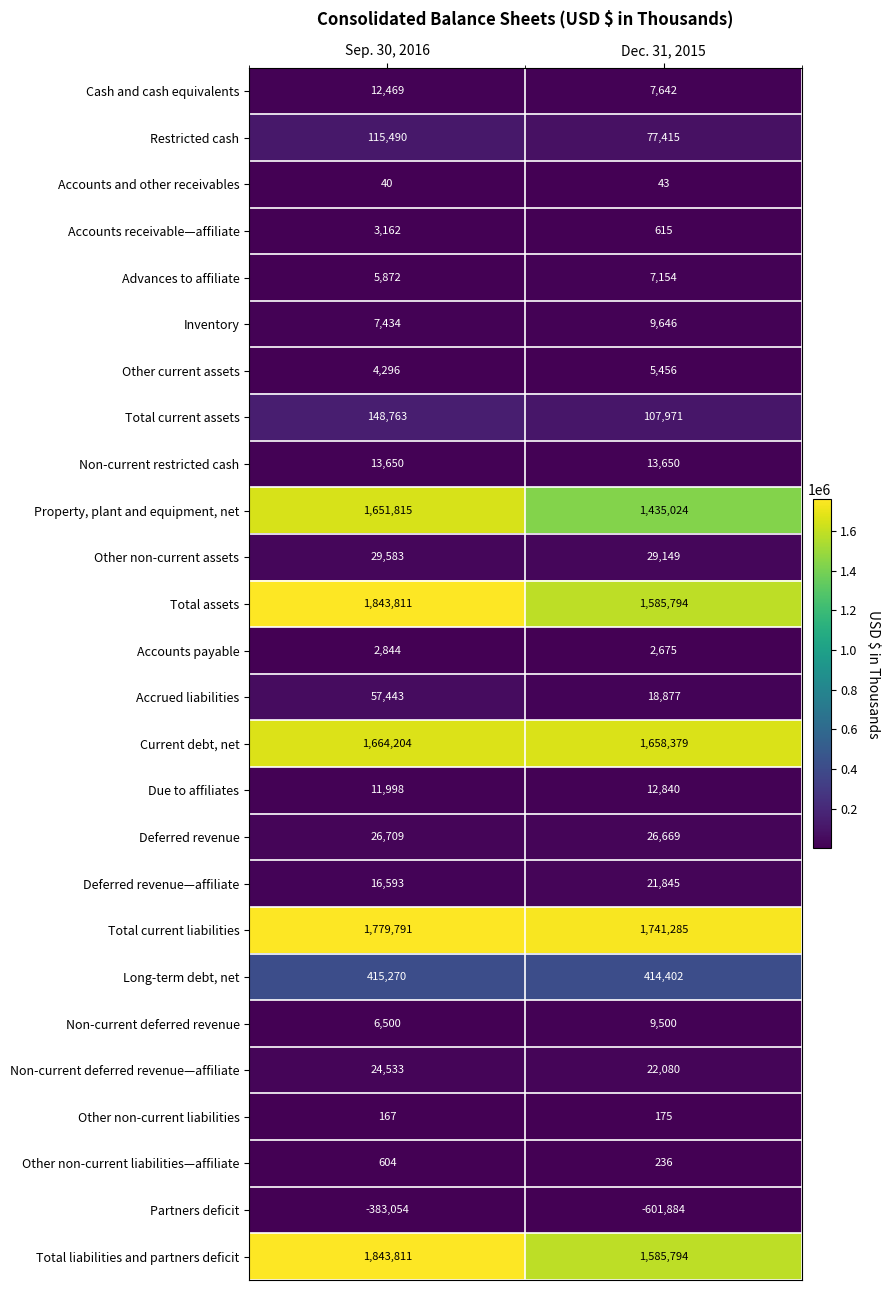

Rank the categories by Accrued liabilities value from highest to lowest.

Sep. 30, 2016, Dec. 31, 2015